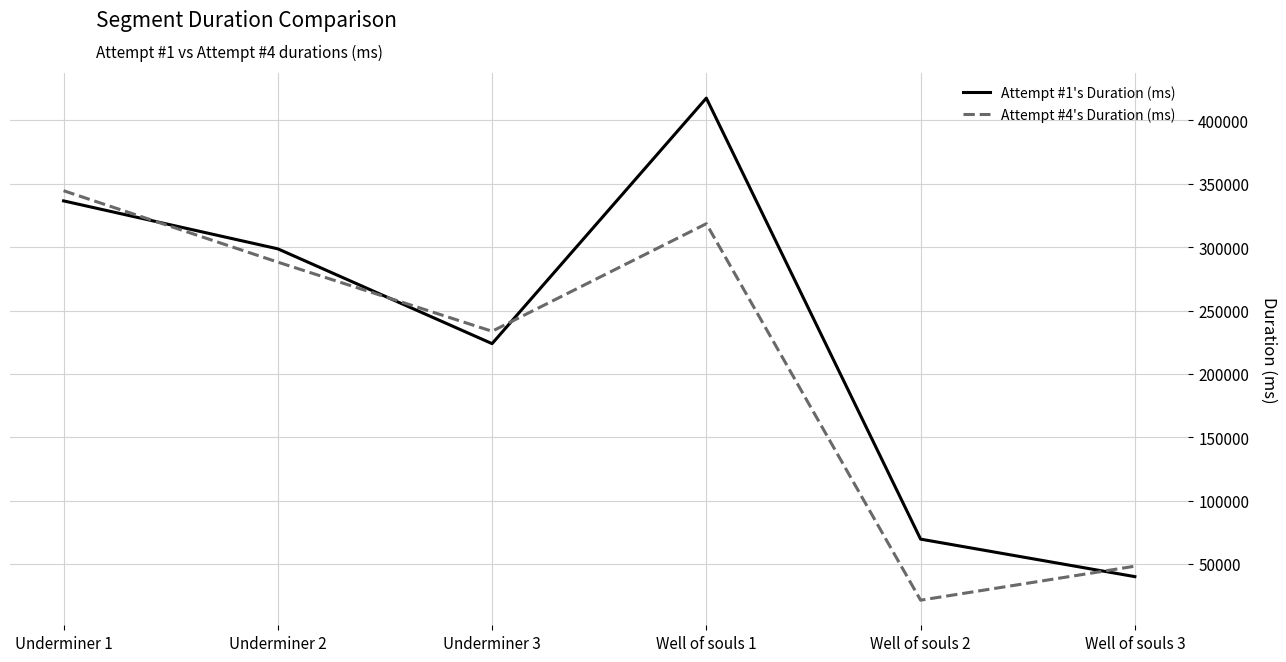

Reading left to right, extract all data points from this chart.

Attempt #1's Duration (ms): Underminer 1=336534	Underminer 2=298694	Underminer 3=223882	Well of souls 1=417639	Well of souls 2=69615	Well of souls 3=40020
Attempt #4's Duration (ms): Underminer 1=344563	Underminer 2=288199	Underminer 3=233649	Well of souls 1=318515	Well of souls 2=21447	Well of souls 3=48256